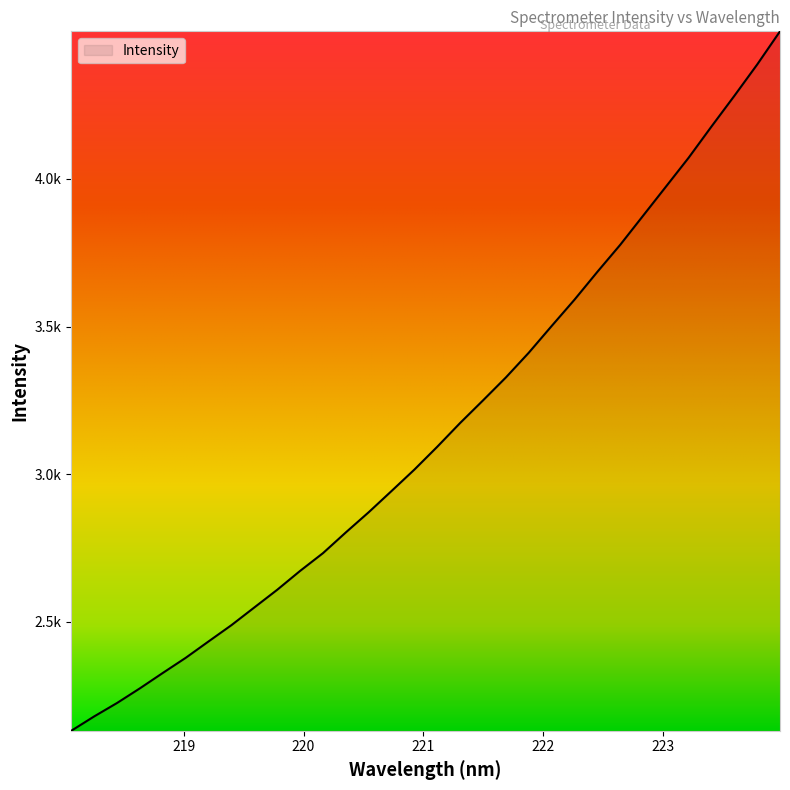

Is this an area chart (filled region under the line)?

Yes